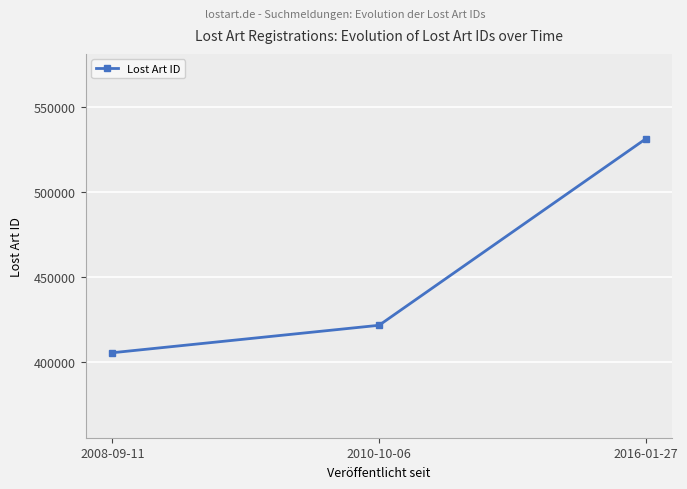

What is the minimum value shown in the chart?

405742